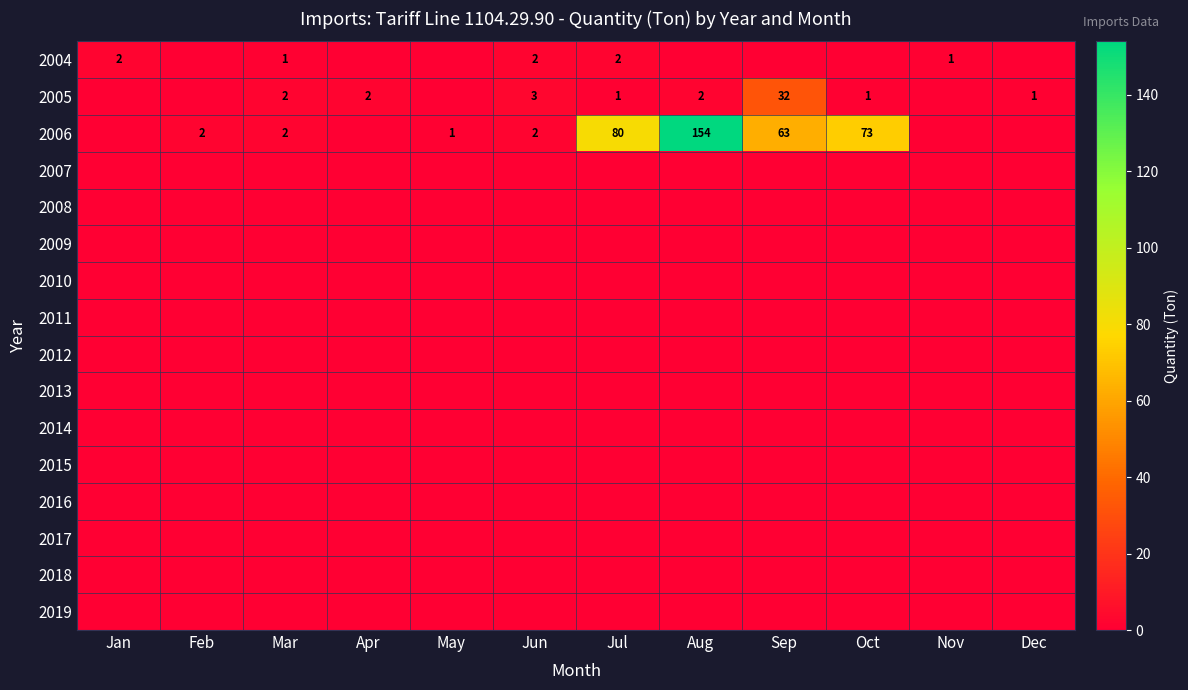

Is it true that 2004 equals 2 at Jan?

True